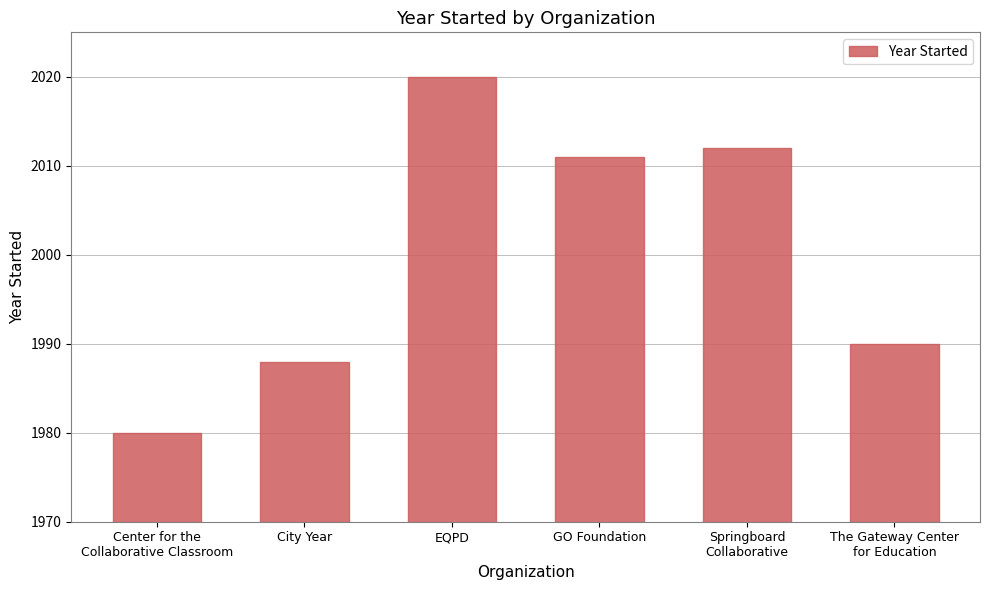

Reading right to left, transcribe all the data shown in this chart.

1990	2012	2011	2020	1988	1980